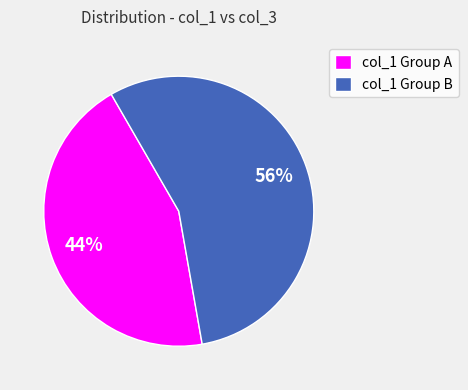

Does col_1 Group A represent more than half of the total?

No